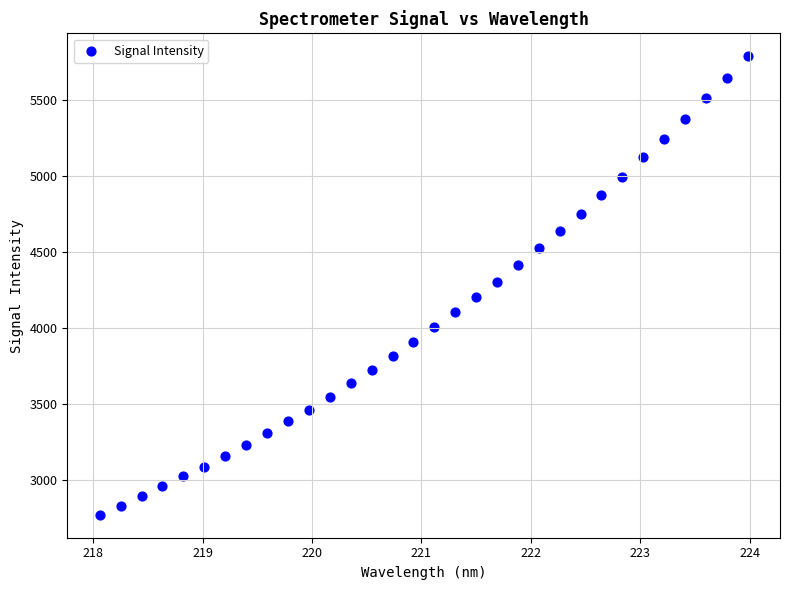

What is the range of Y values (max minus min)?

3019.4